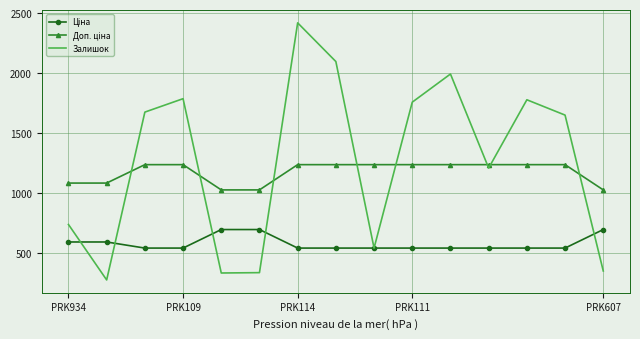

What is the minimum value shown in the chart?

273.0